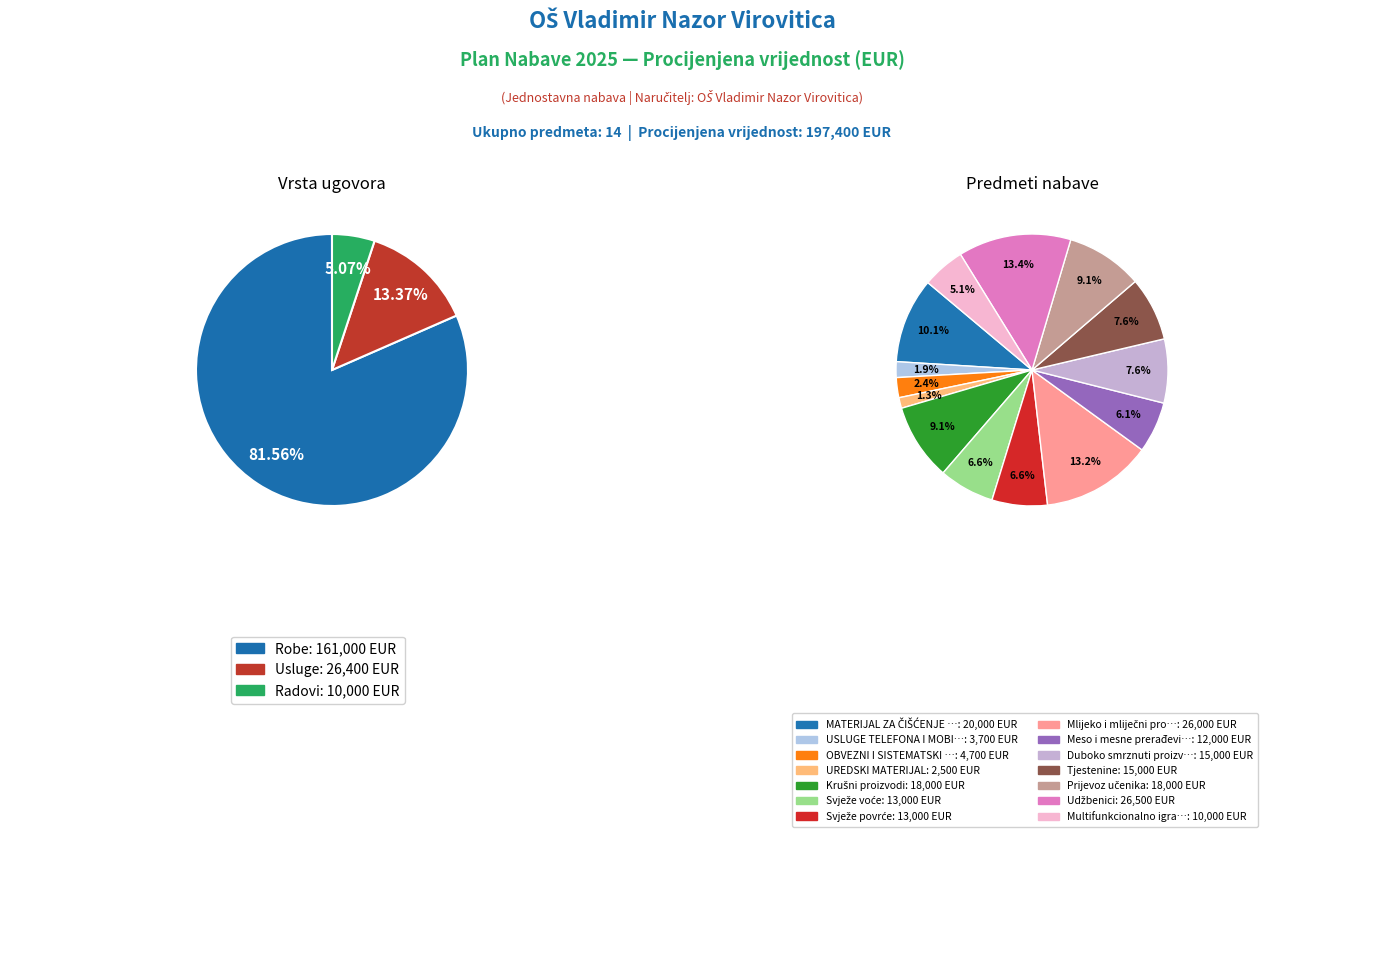

The Duboko smrznuti proizvodi slice represents 20% of the pie. True or false?

False